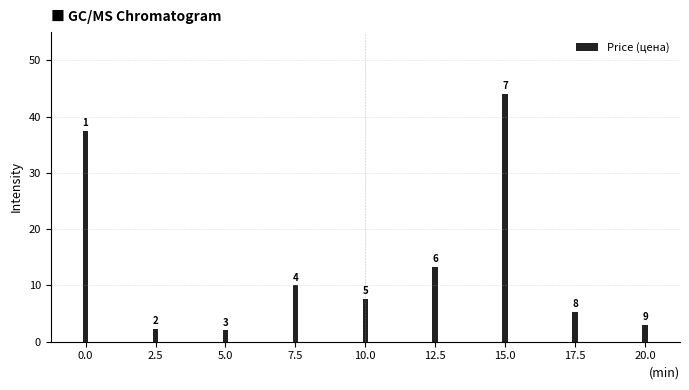

How many bars are there in total?

9